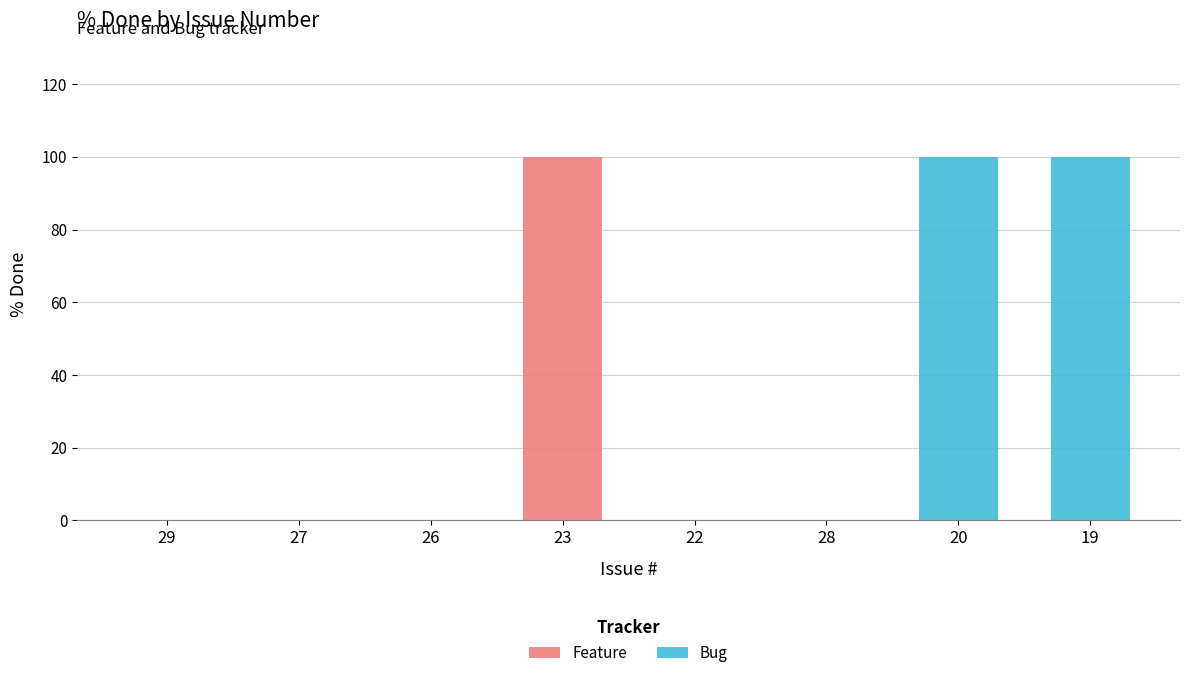

Are the bars grouped side by side (vs. stacked)?

No